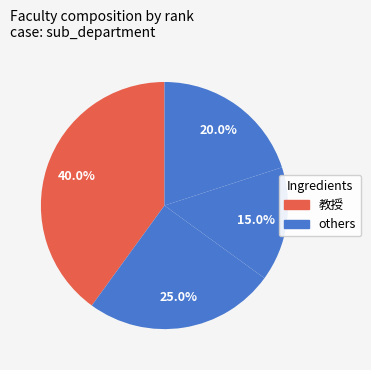

How many segments does this pie chart have?

4